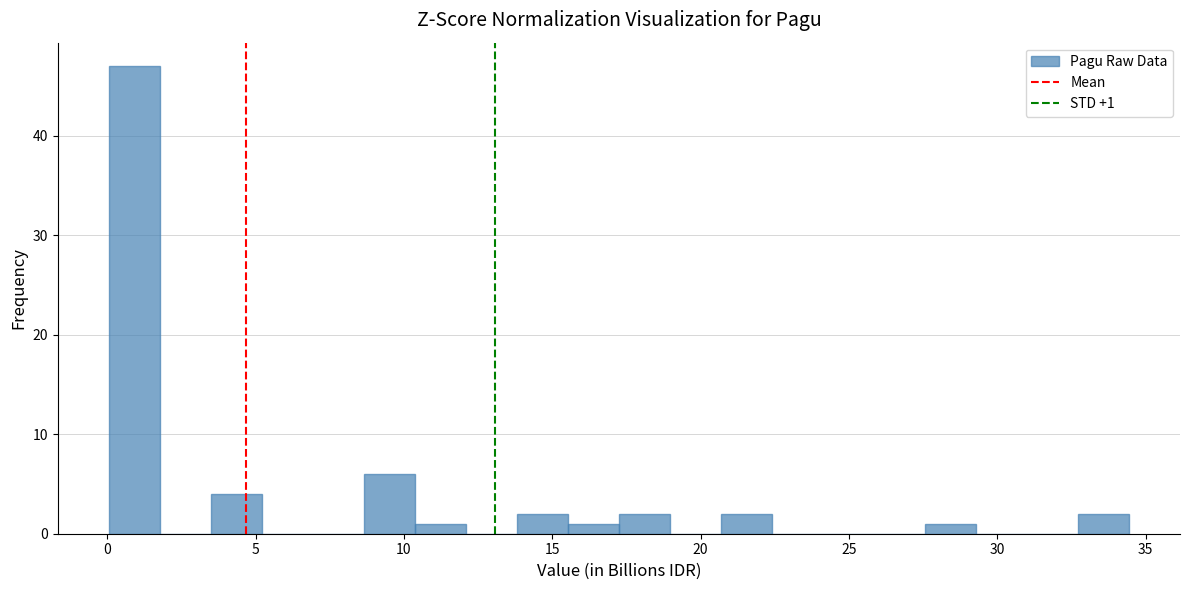

Around what value on the x-axis is the tallest bar? Give the approximate position of its centre, as read against the axis.

1.0